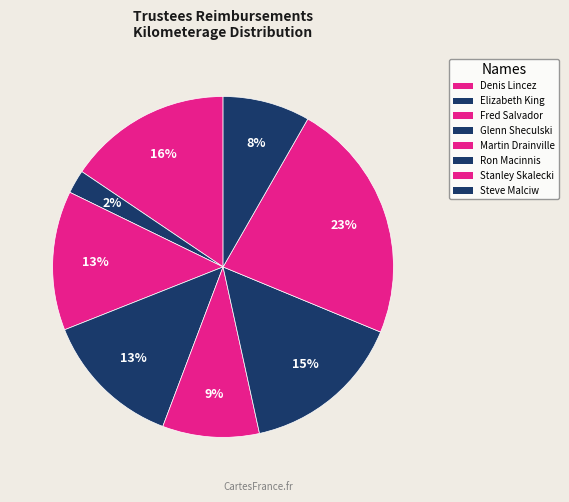

How much of the chart is everything except Denis Lincez?

84.4%